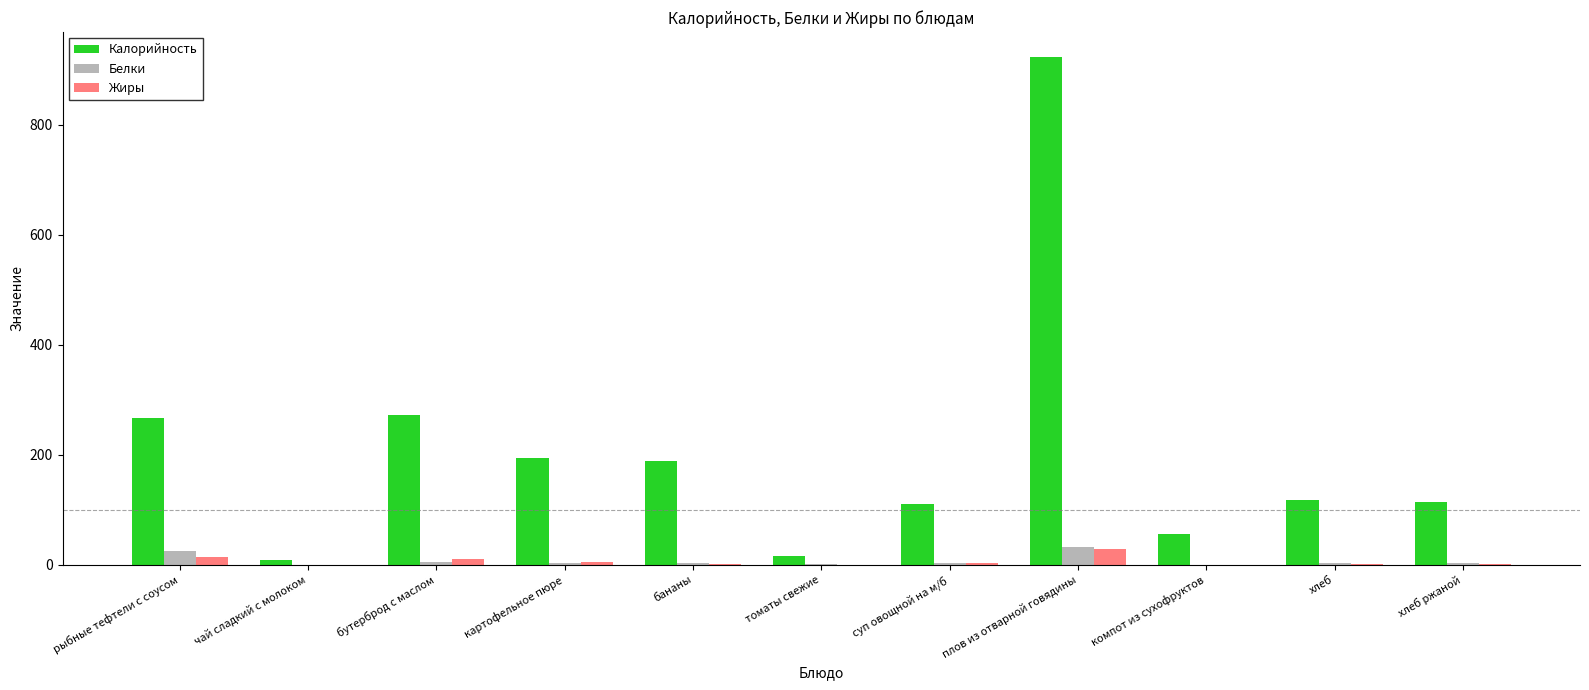

Between бутерброд с маслом and компот из сухофруктов, which series saw the biggest shift?

Калорийность